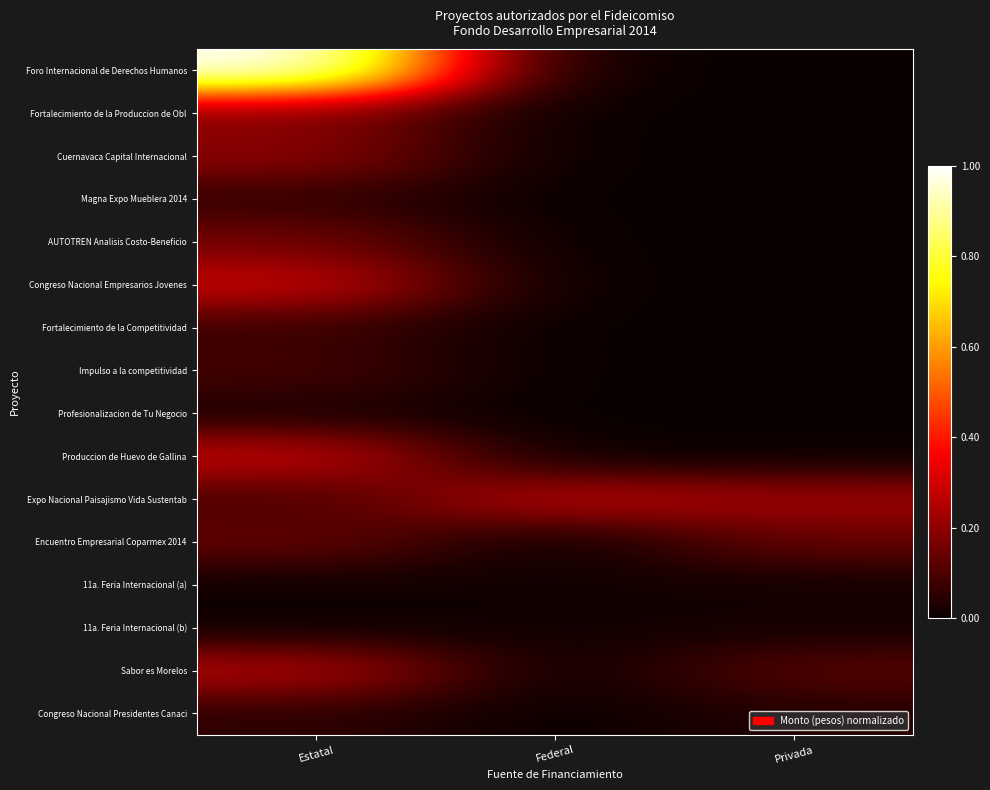

What is the maximum value shown in the chart?

1.0